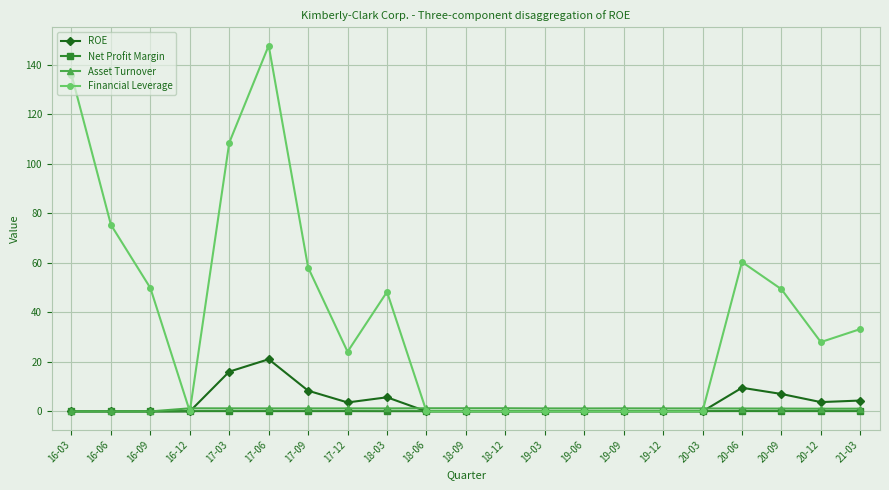

Where do Asset Turnover and Financial Leverage first cross each other?

16-09 and 16-12